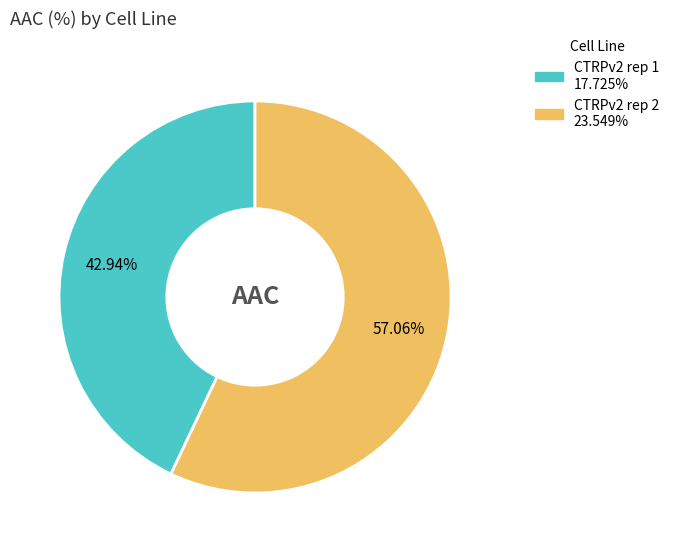

What is the total percentage of CTRPv2 rep 2 and CTRPv2 rep 1?

100.0%